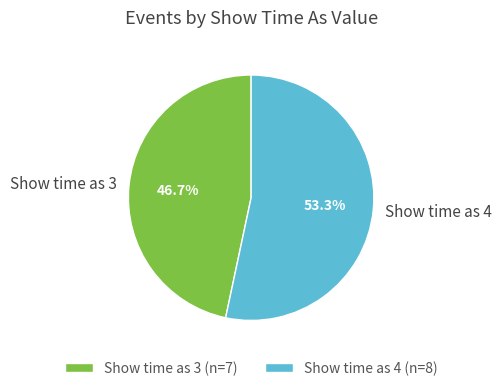

Is the sum of Show time as 4 and Show time as 3 greater than half?

Yes